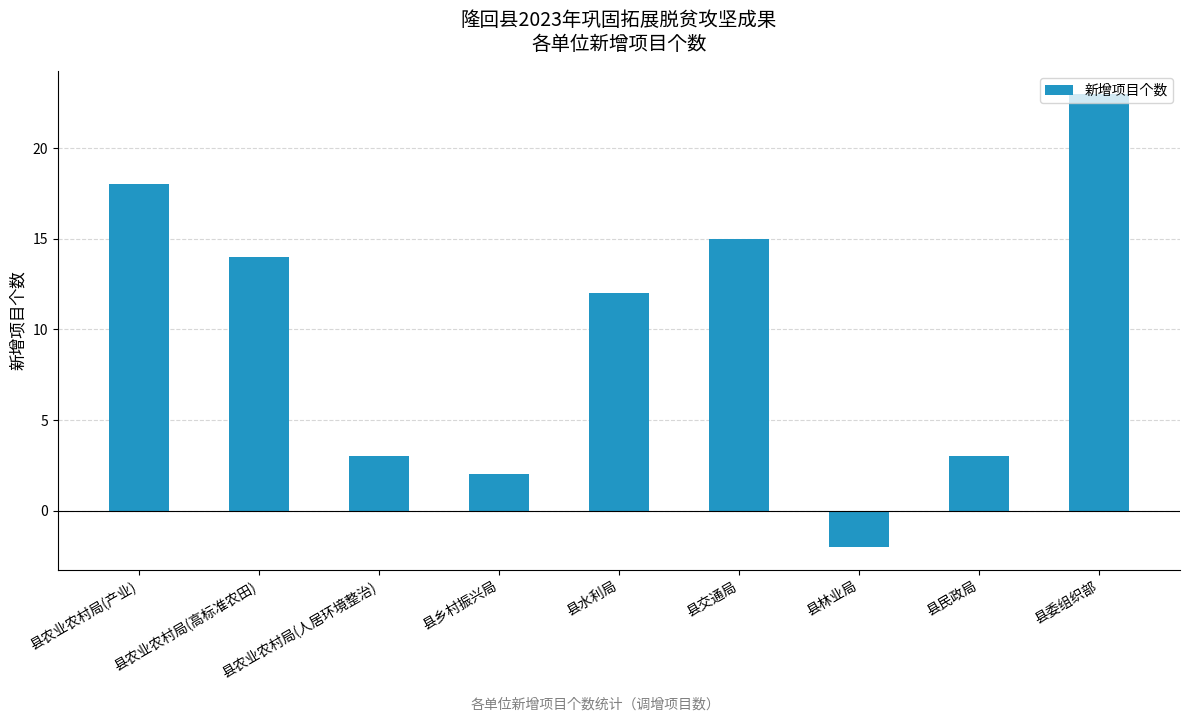

Where is the data nearest to the value 10?

县水利局